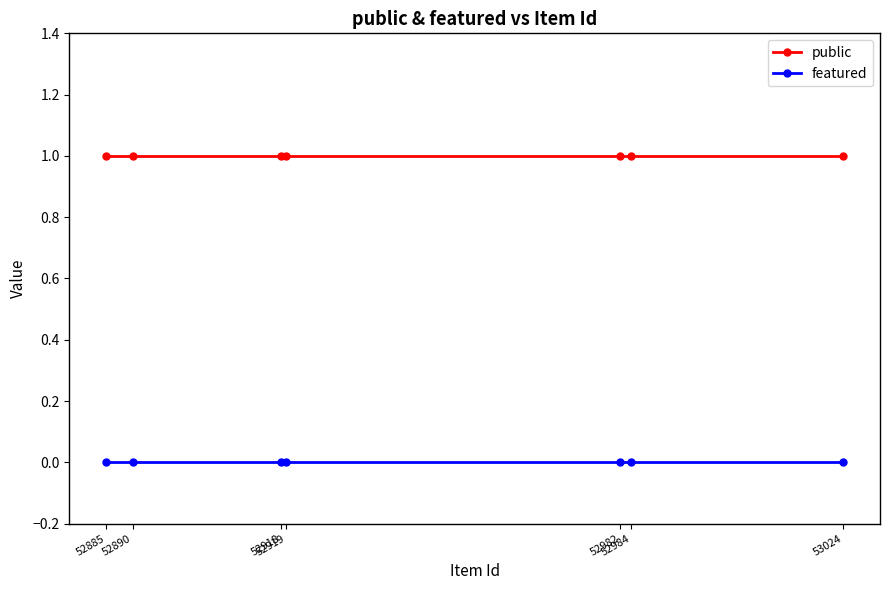

At how many categories does at least one series exceed 0?

7